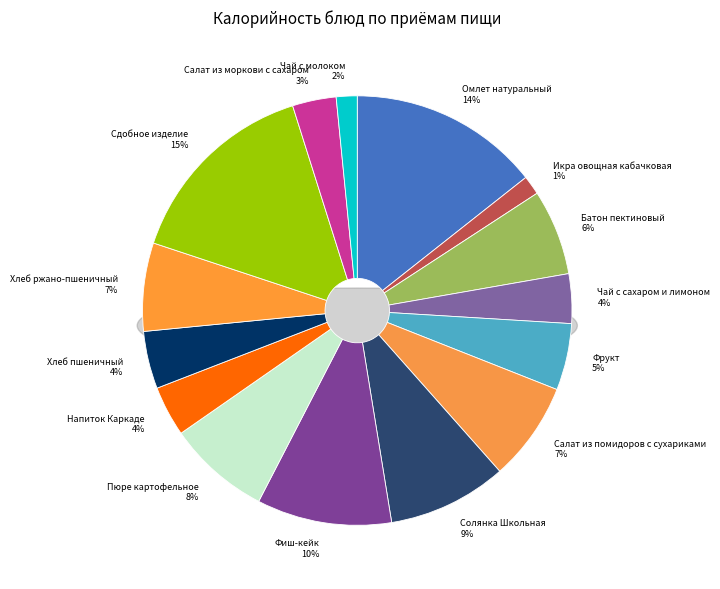

Which category has the smallest portion of the pie?

Икра овощная кабачковая